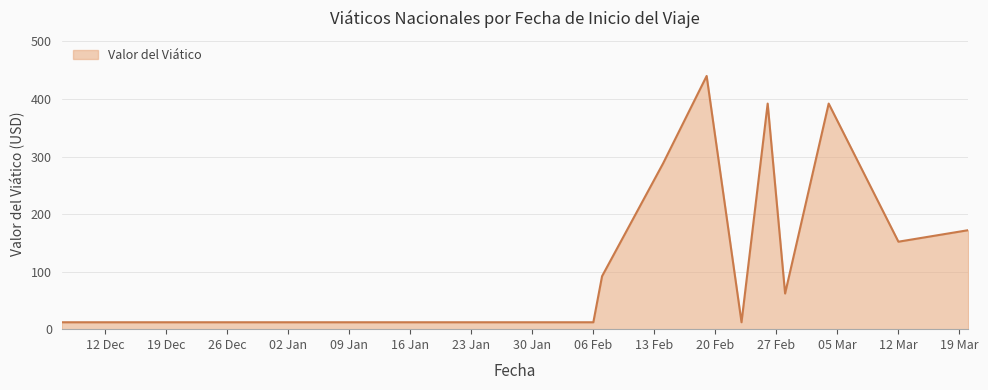

What is the smallest value displayed?

12